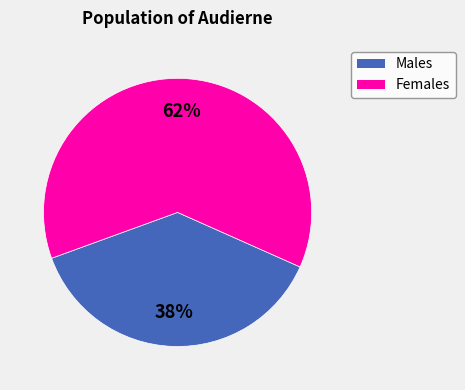

To the nearest percent, what is the average slice percentage?

50%